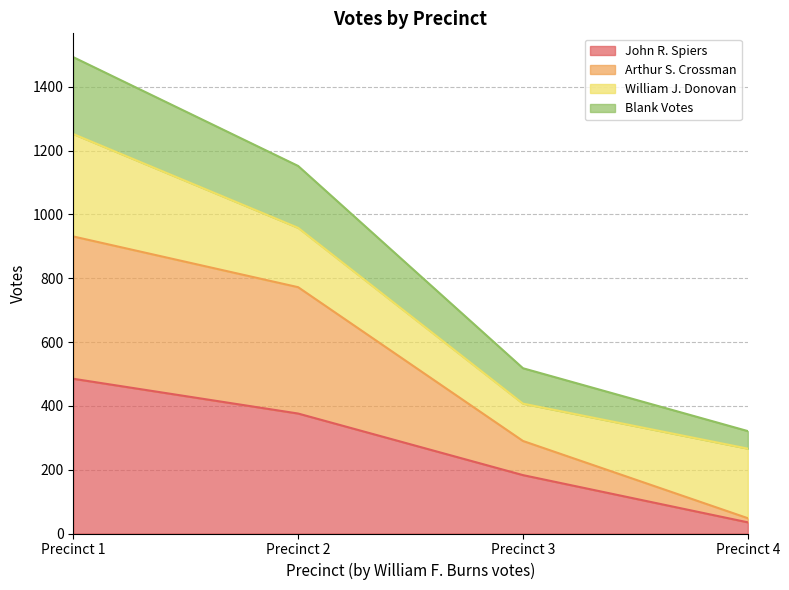

Where is John R. Spiers nearest to the value 260?

Precinct 3